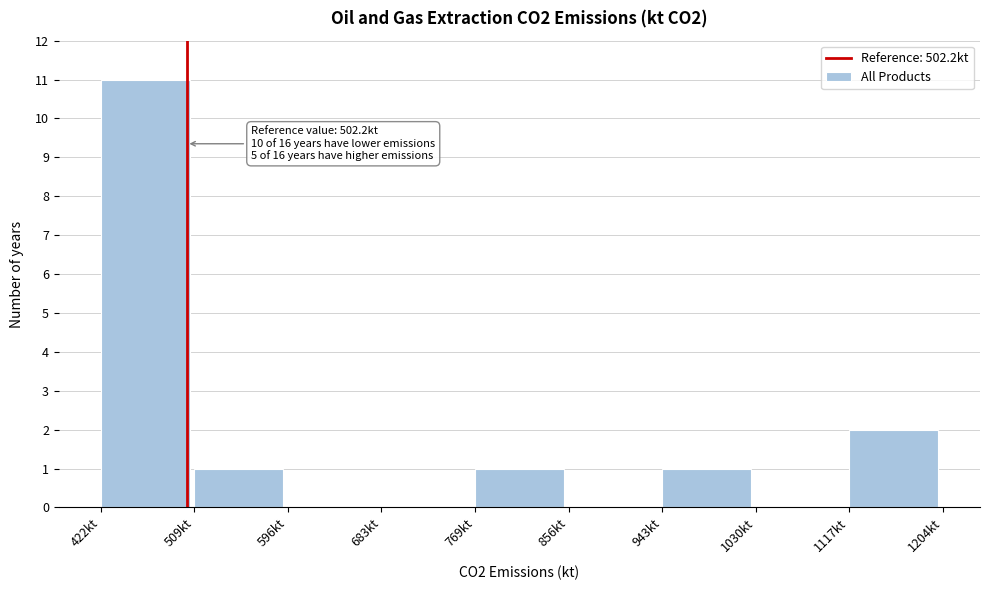

Which range on the x-axis has the tallest bar?

420 to 510